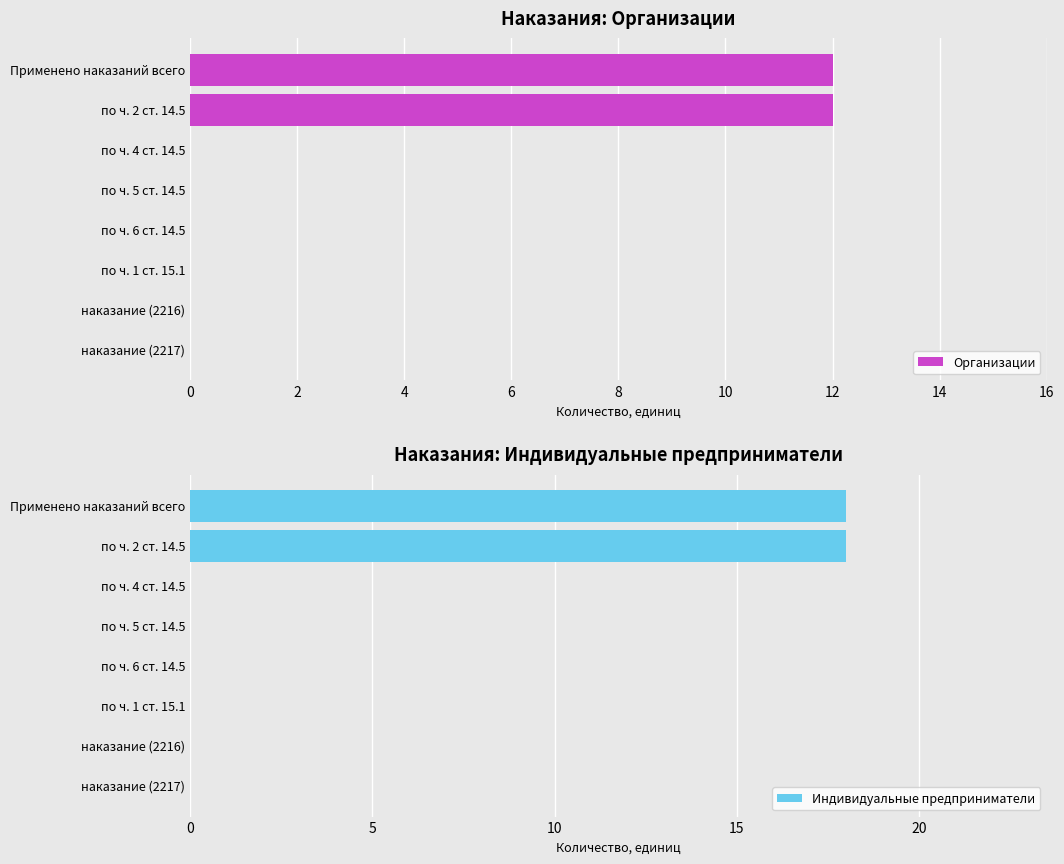

What is the sum of all Организации values?

24